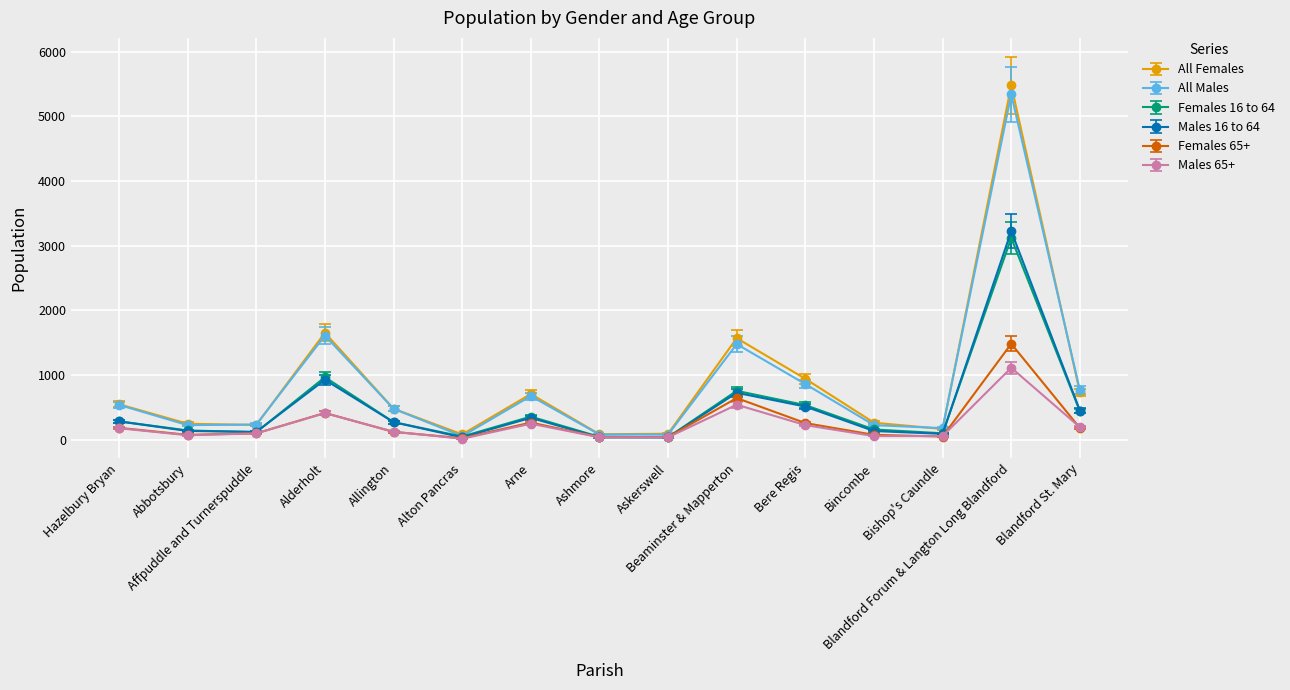

What is the total value across all series at Bishop's Caundle?

627